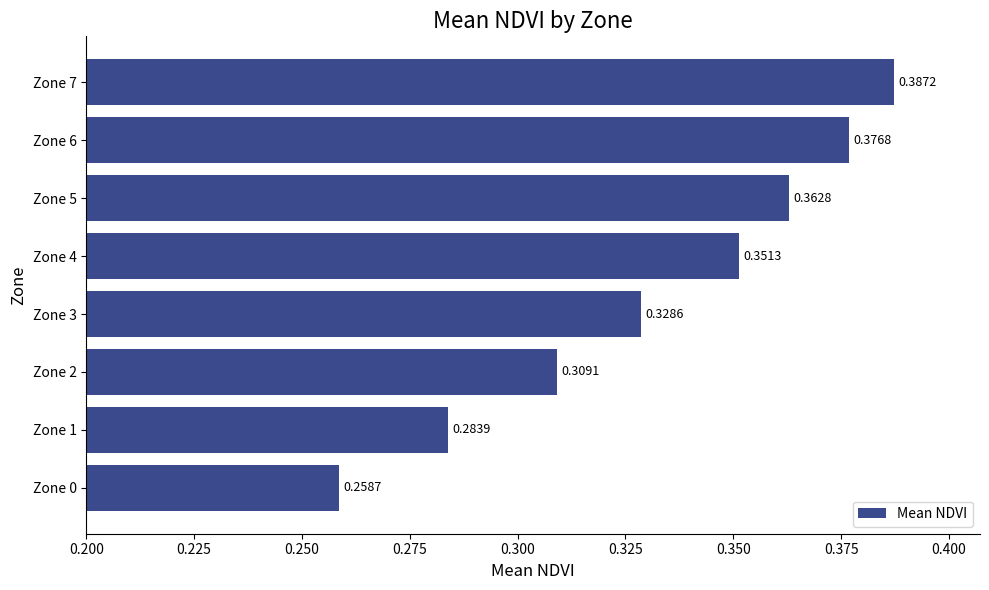

Which has a higher value, Zone 3 or Zone 1?

Zone 3